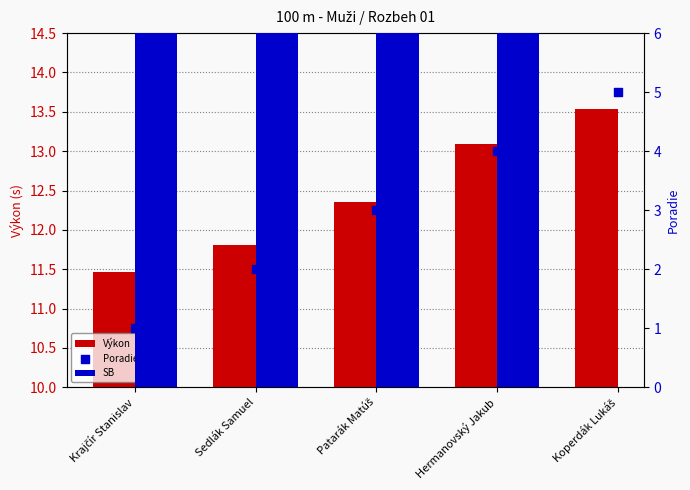

Approximately how many times larger is the value at Hermanovský Jakub compared to Krajčír Stanislav?

1.1